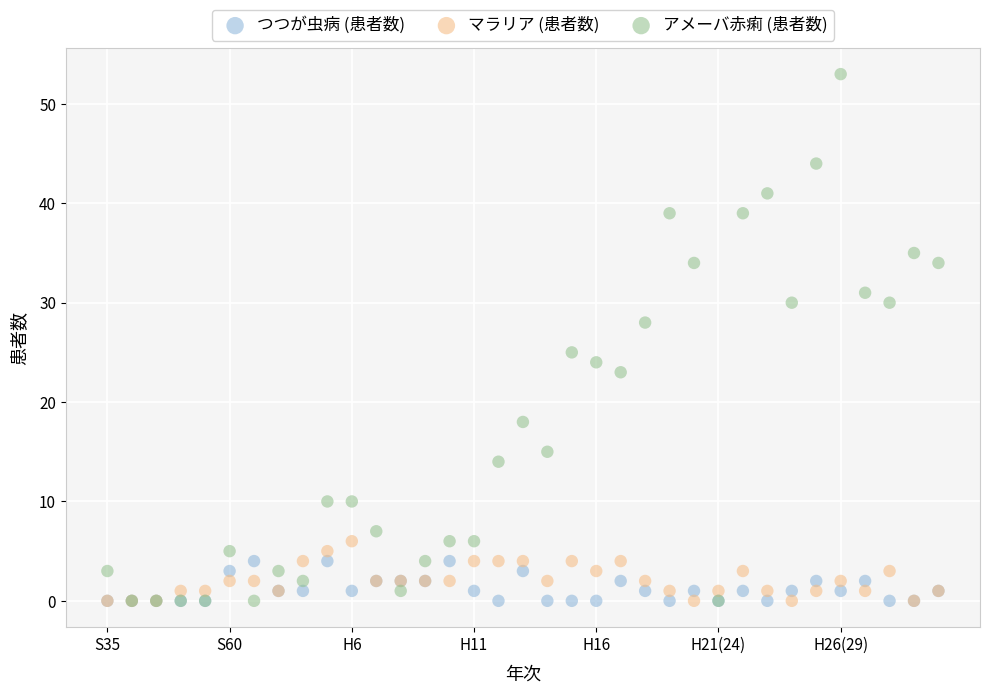

In the アメーバ赤痢 (患者数) series, what Y value is closest to 26?

25